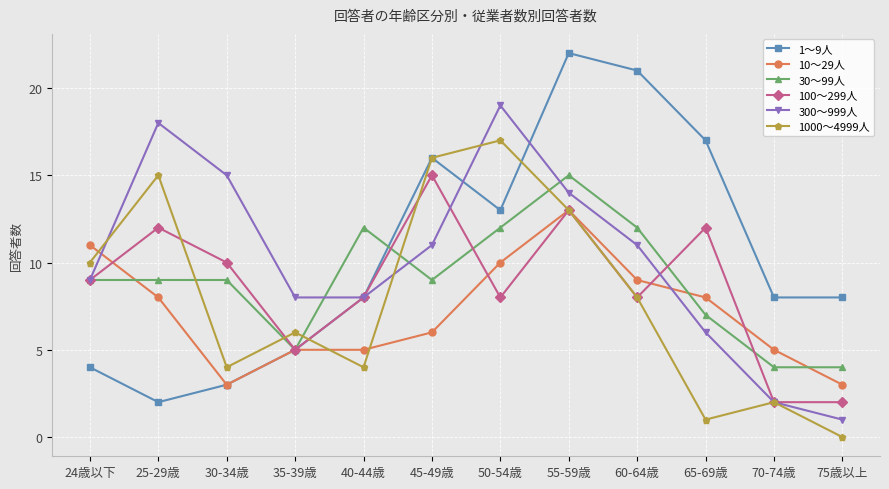

At which category does 100～299人 reach its first local valley?

35-39歳